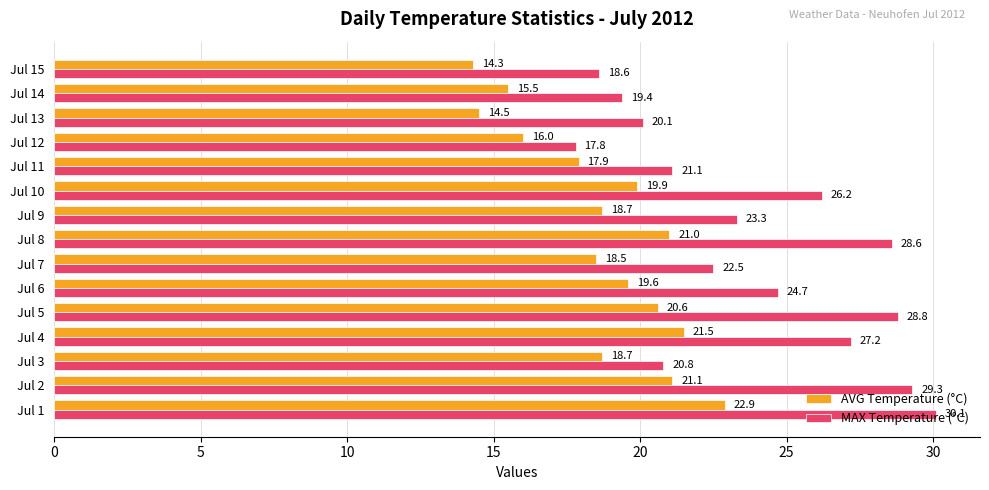

What is the spread (max minus min) of values at Jul 13?

5.6